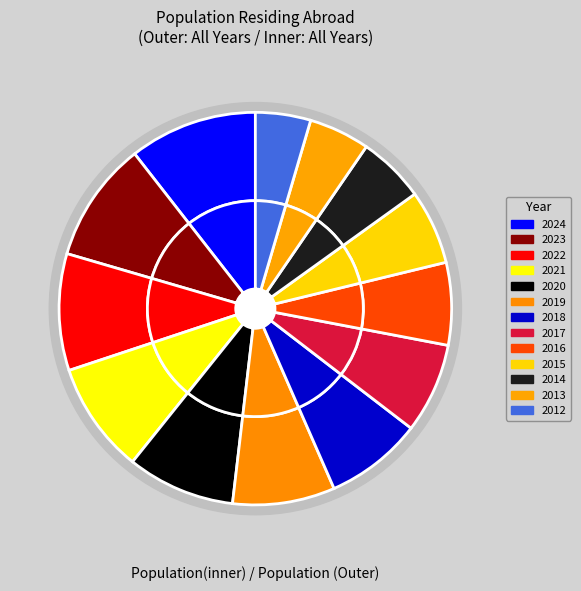

Does 2019 account for over 50% of the chart?

No